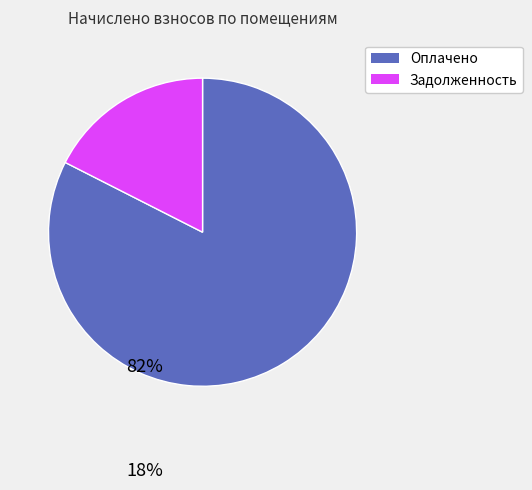

Does any single category account for the majority?

Yes